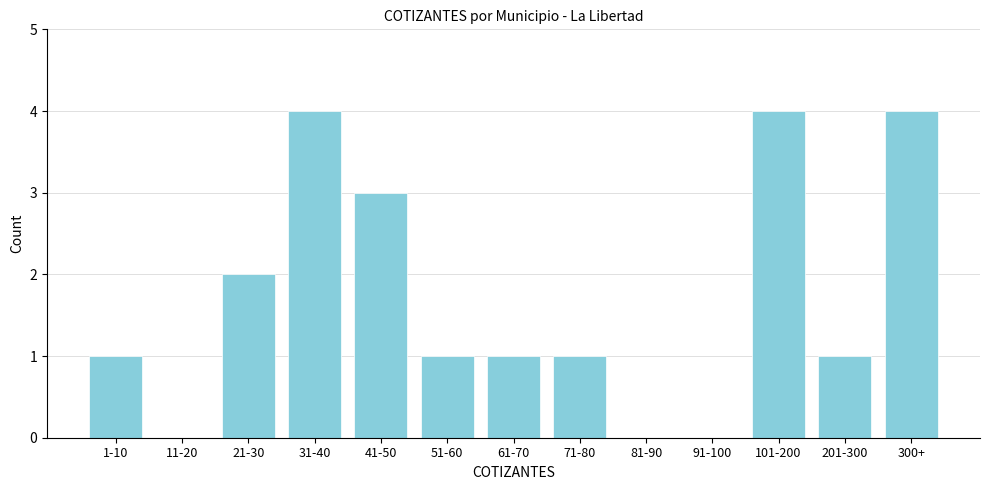

Reading left to right, what are all the values shown in this chart?

1-10=1	11-20=0	21-30=2	31-40=4	41-50=3	51-60=1	61-70=1	71-80=1	81-90=0	91-100=0	101-200=4	201-300=1	300+=4